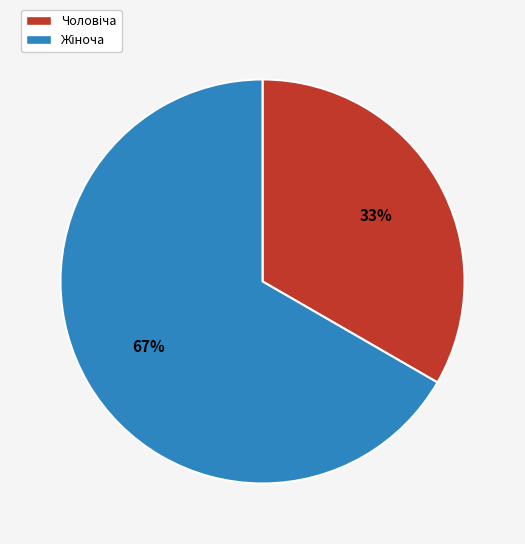

To the nearest percent, what is the average slice percentage?

50%